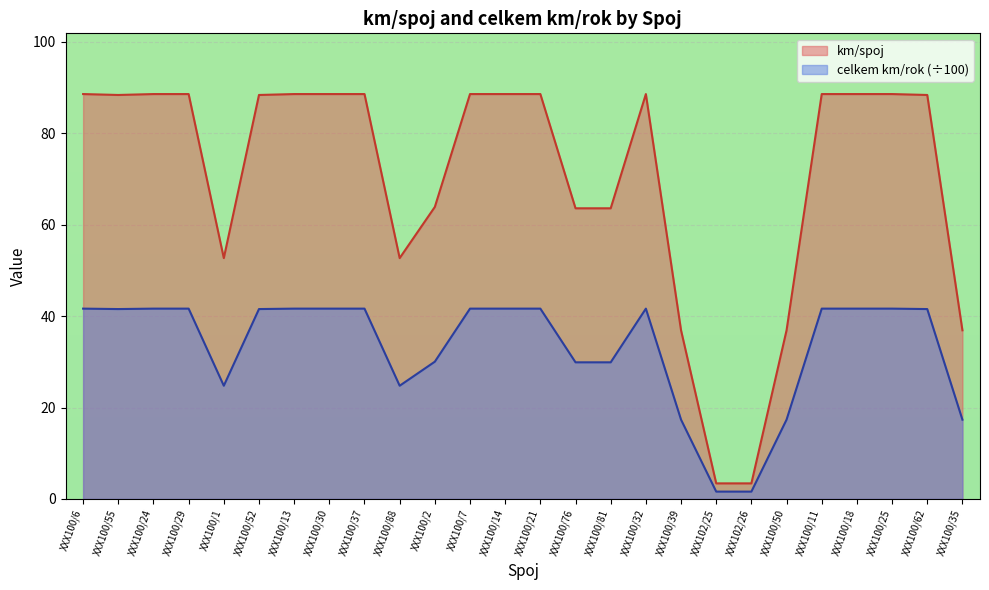

What is the sum of the celkem km/rok values at XXX100/32 and XXX100/25?

83.3